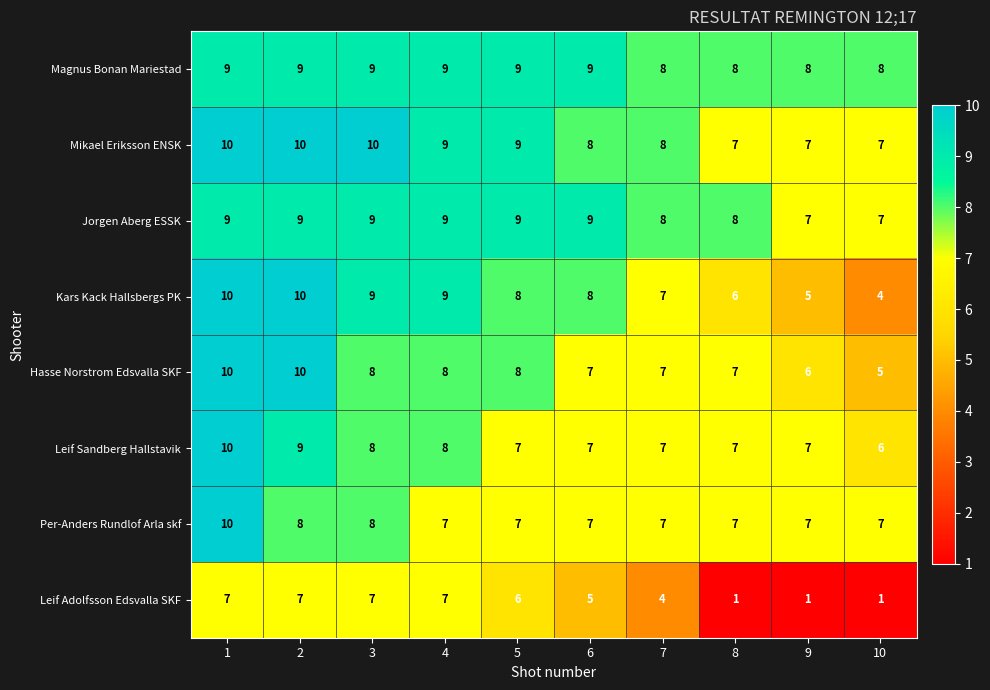

What is the difference between the highest and lowest values at 10?

7